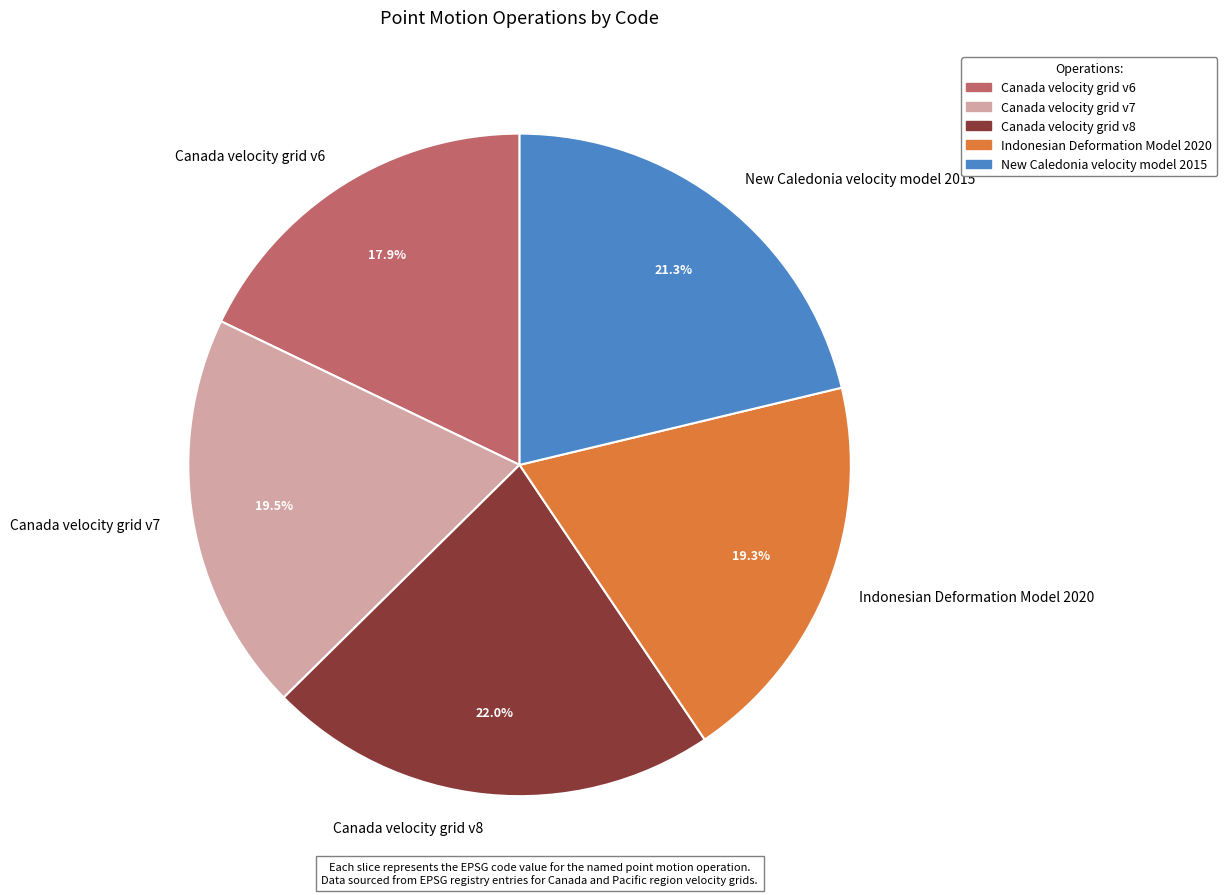

Which slice is the largest?

Canada velocity grid v8